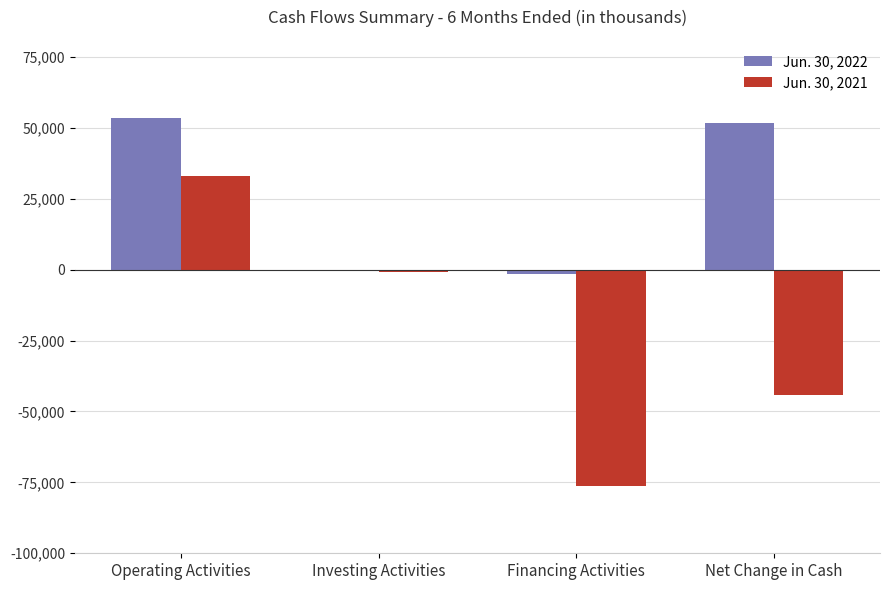

True or false: Jun. 30, 2021 has a value of -76245 at Financing Activities.

True